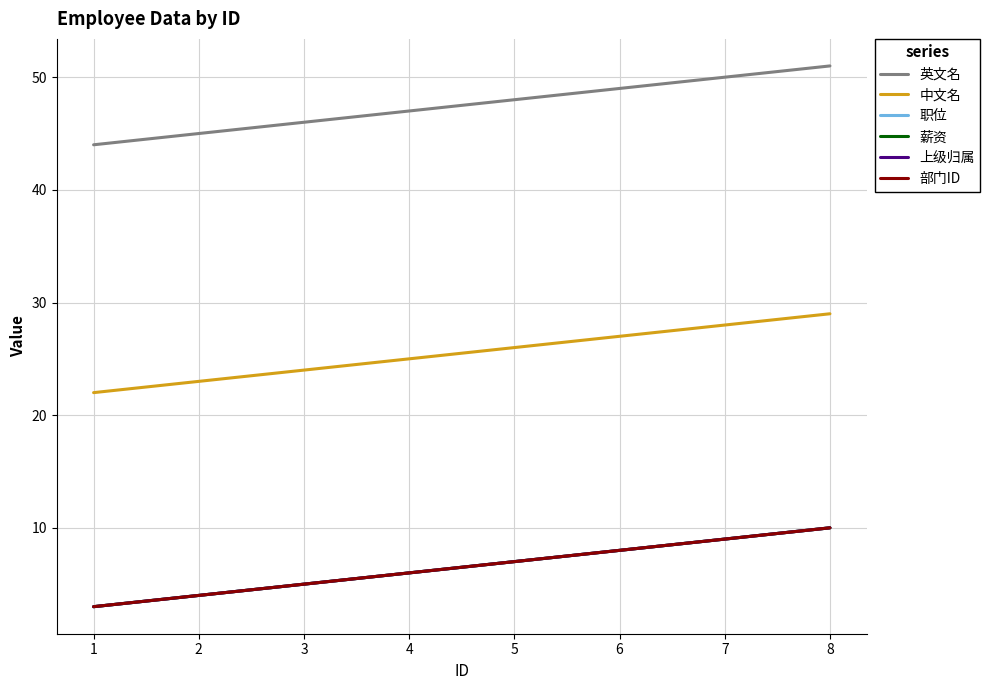

Does the chart have visible grid lines?

Yes